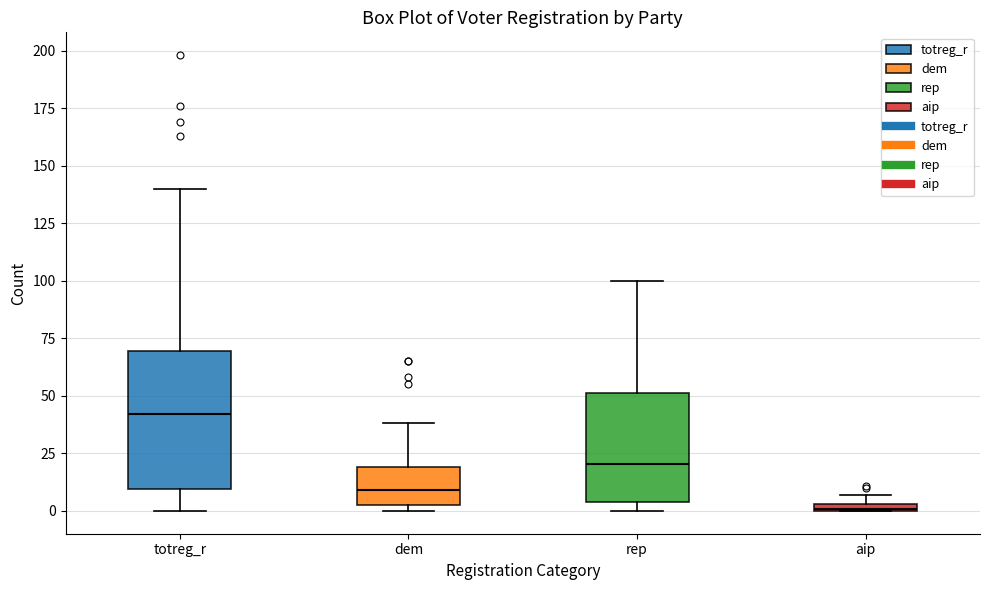

Where does the upper whisker of the box for rep end on the y-axis? The values are not printed on the chart, so give them approximately, as read against the axis.

100